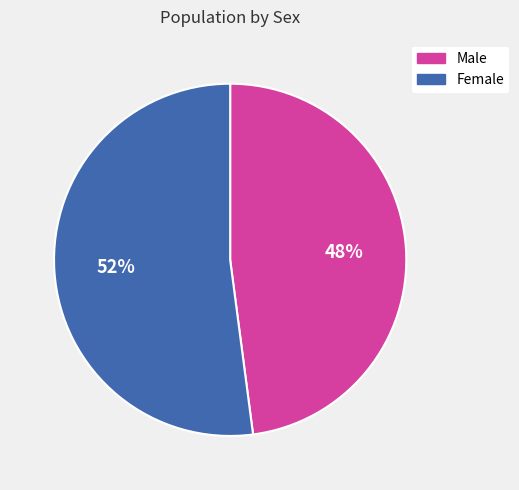

Combined, do Female and Male account for over 50%?

Yes